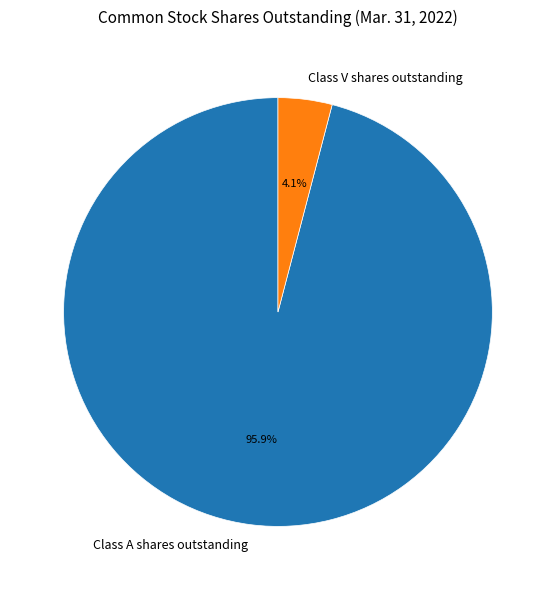

To the nearest percent, what percentage of the pie is Class A shares outstanding?

96%